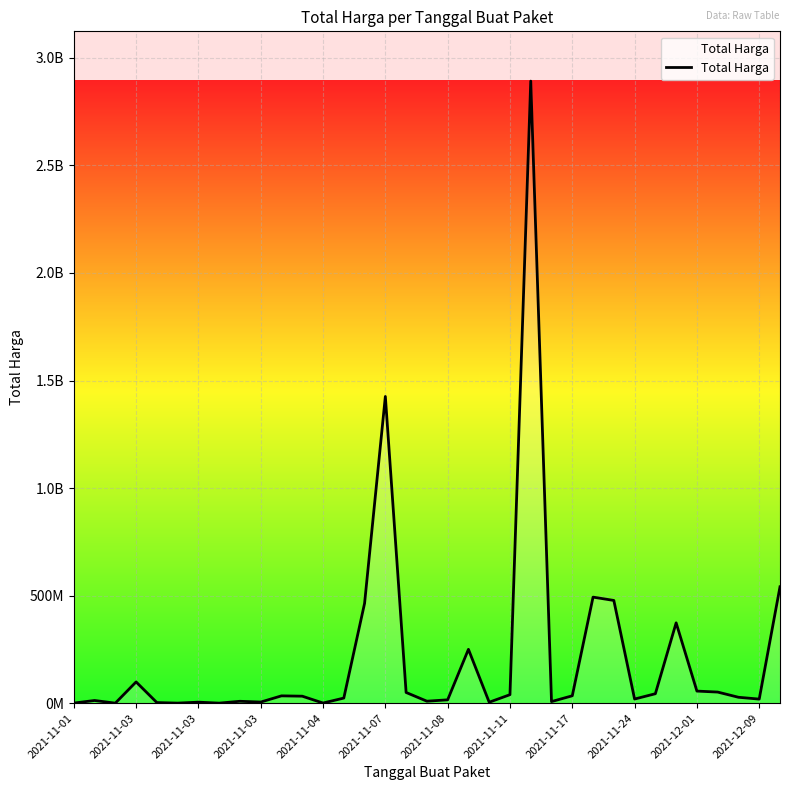

Does the chart display data point markers on the line(s)?

No